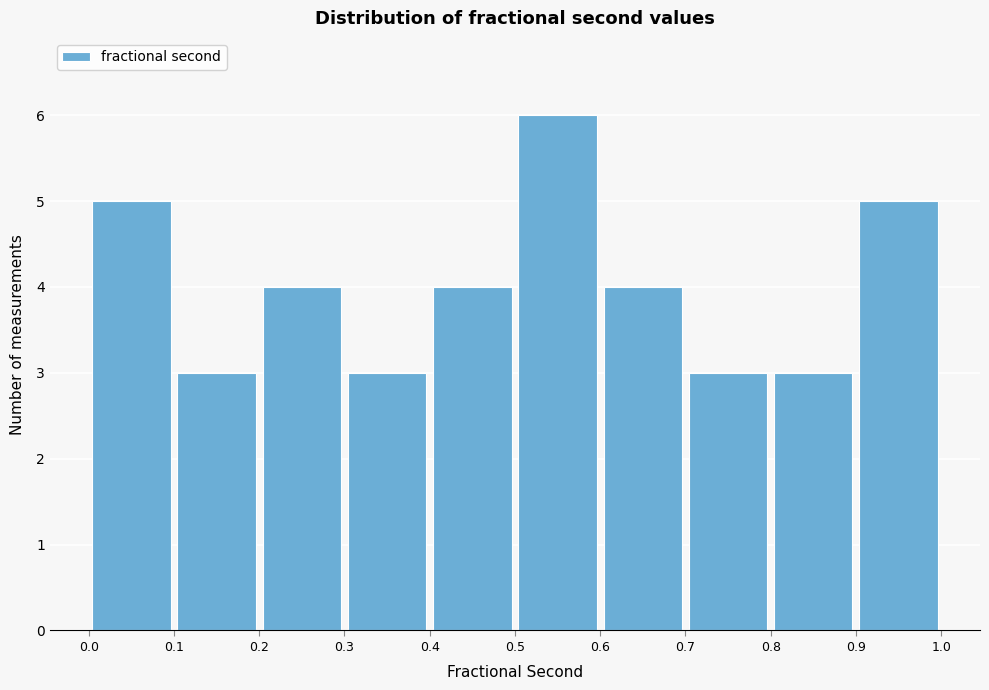

Which range on the x-axis has the tallest bar?

0.5 to 0.6